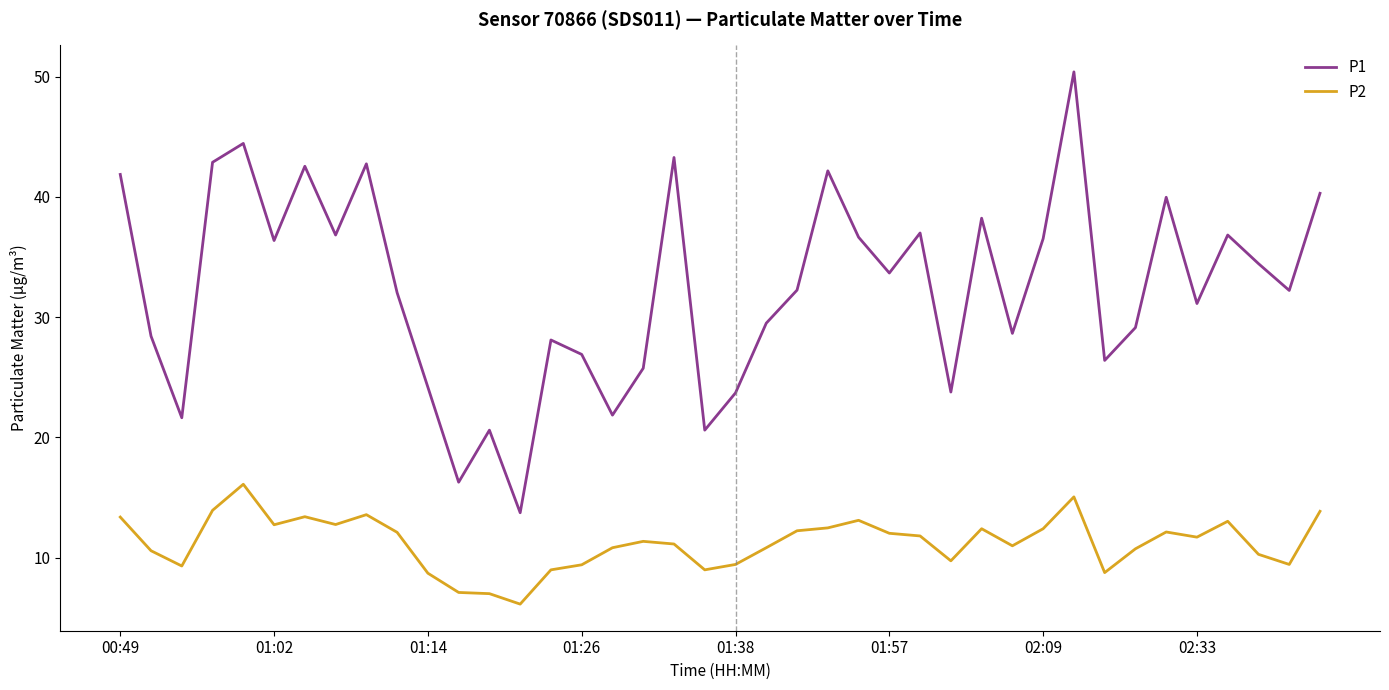

Rank the series by their maximum value, from highest to lowest.

P1, P2